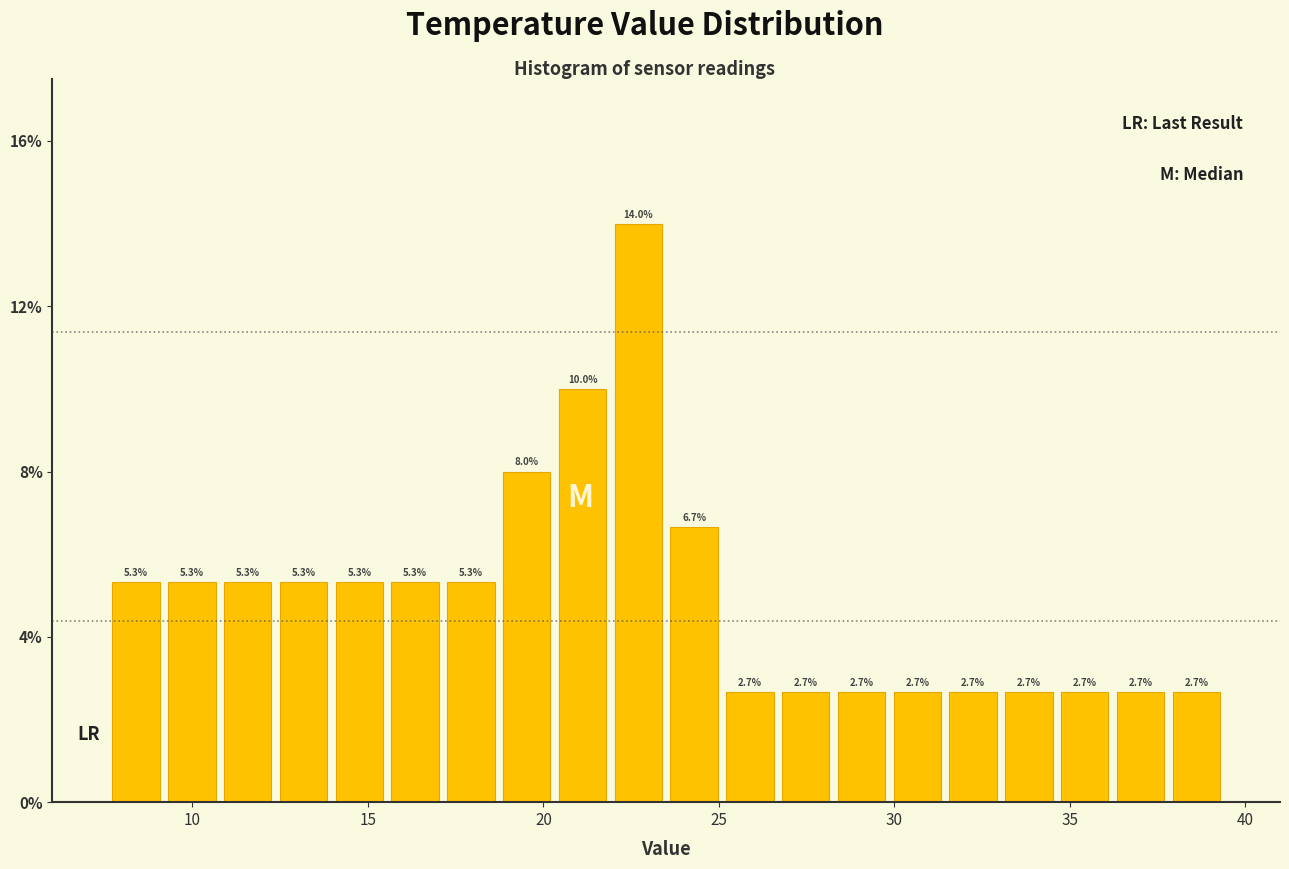

Around what value on the x-axis is the tallest bar? Give the approximate position of its centre, as read against the axis.

22.5